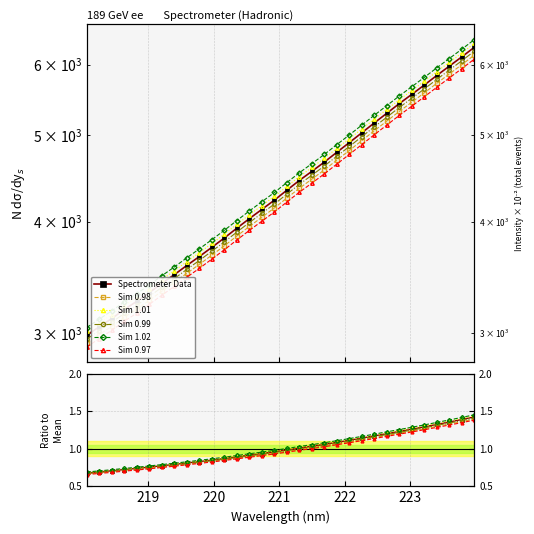

Which series has the widest spread of values?

Sim 1.02